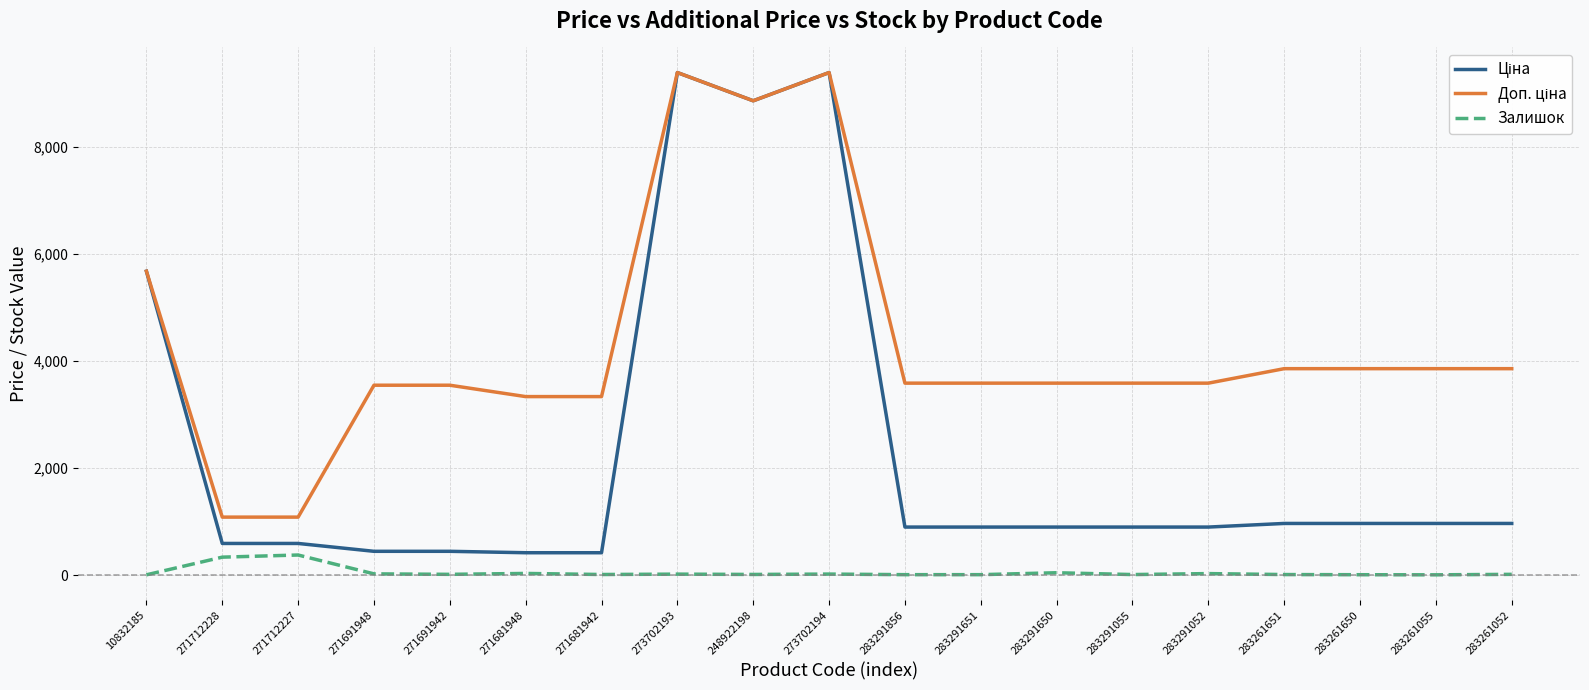

The Залишок series shows 4.0 at 283261055. True or false?

True